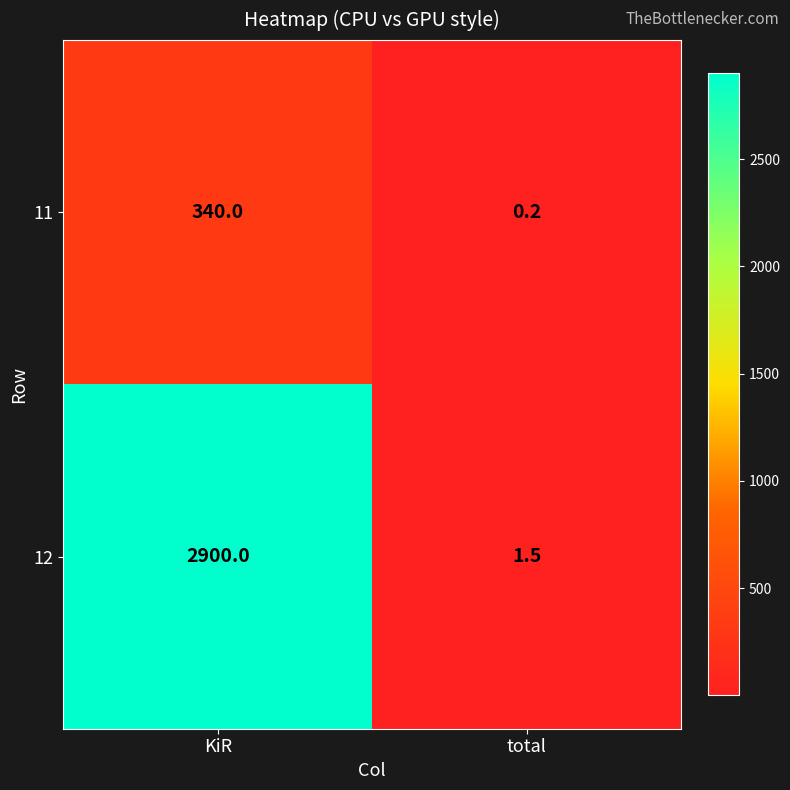

Where is 11 nearest to the value 170?

total